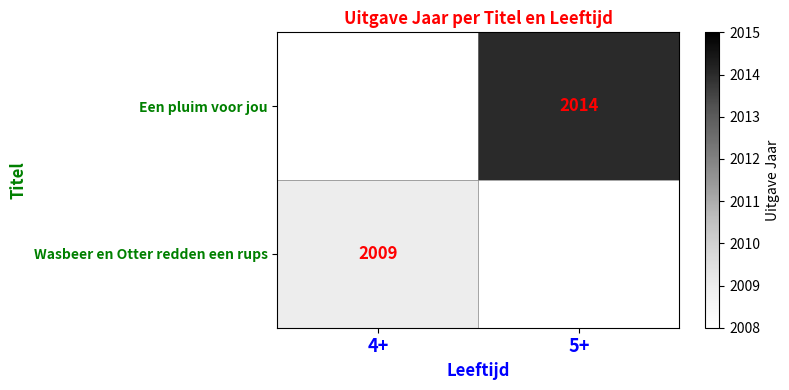

The Een pluim voor jou series shows 2014 at 5+. True or false?

True